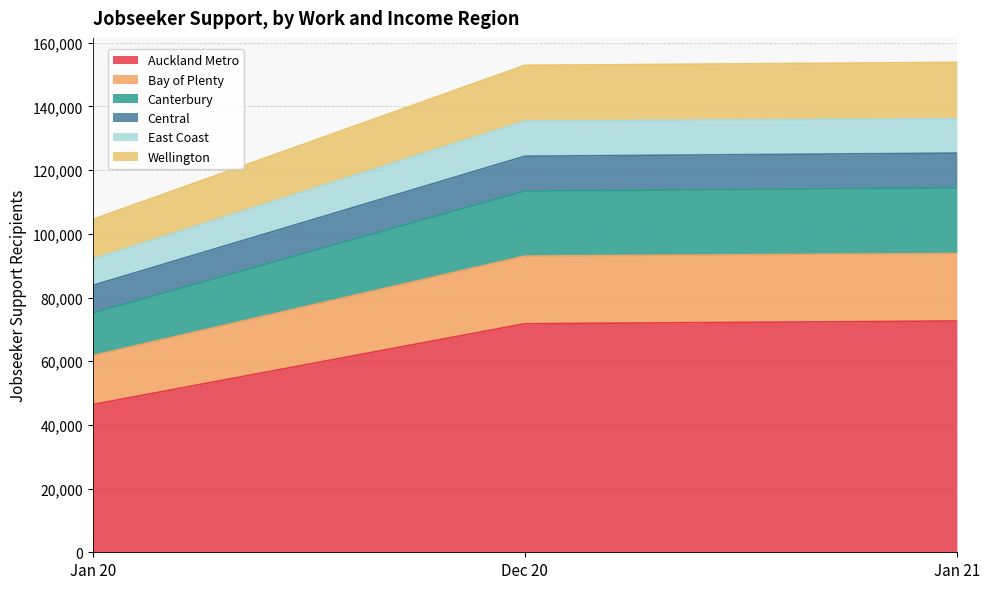

What position from the left is Jan 20?

1